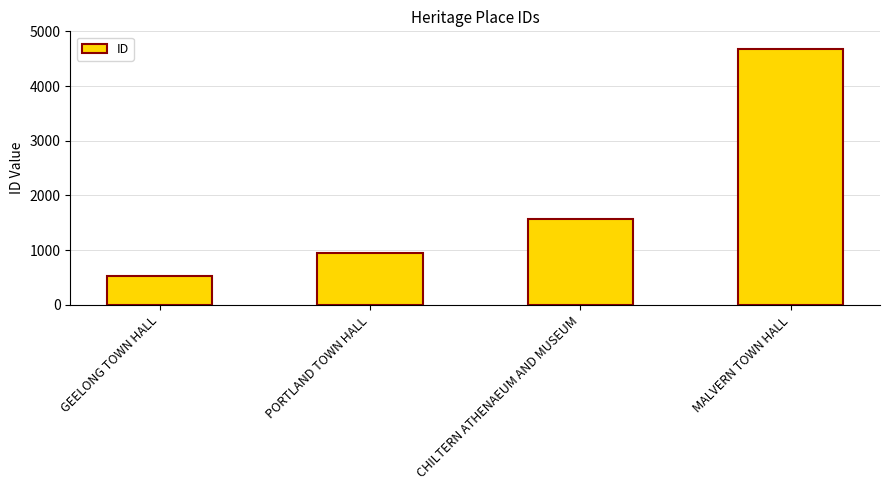

Rank the categories by value from lowest to highest.

GEELONG TOWN HALL, PORTLAND TOWN HALL, CHILTERN ATHENAEUM AND MUSEUM, MALVERN TOWN HALL